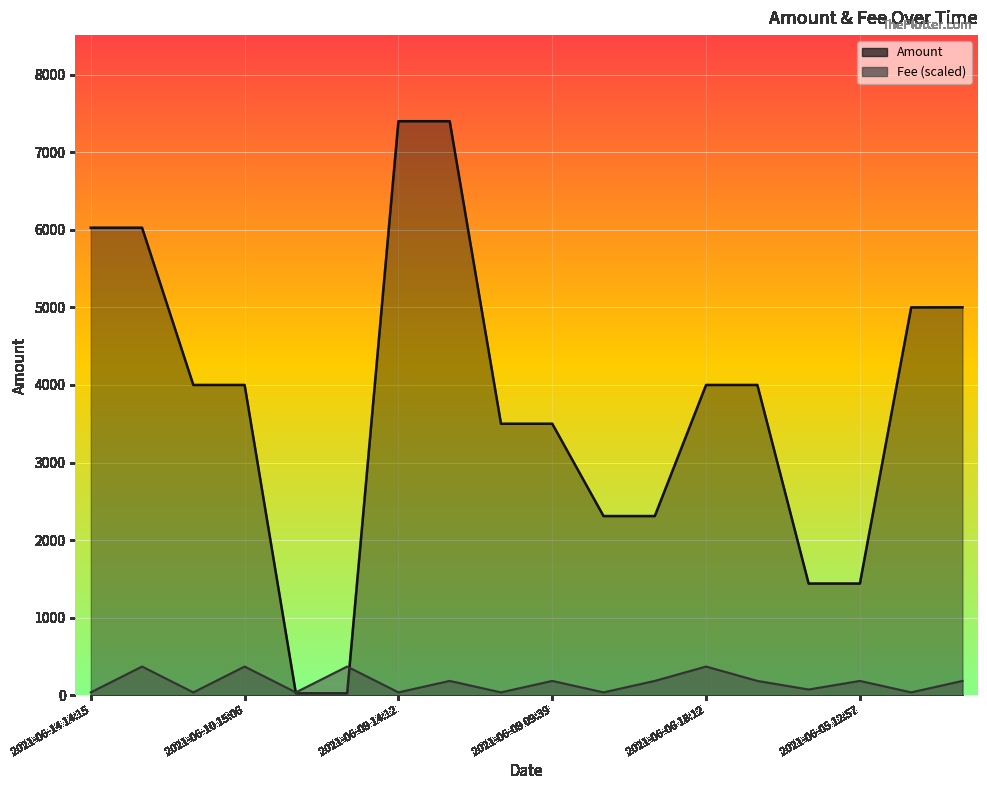

At which category does Fee reach its first local peak?

2021-06-14 13:48